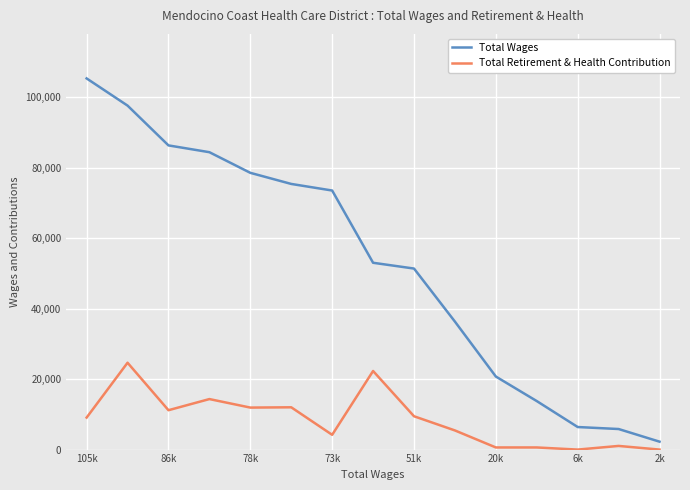

Which series has the largest total across all categories?

Total Wages